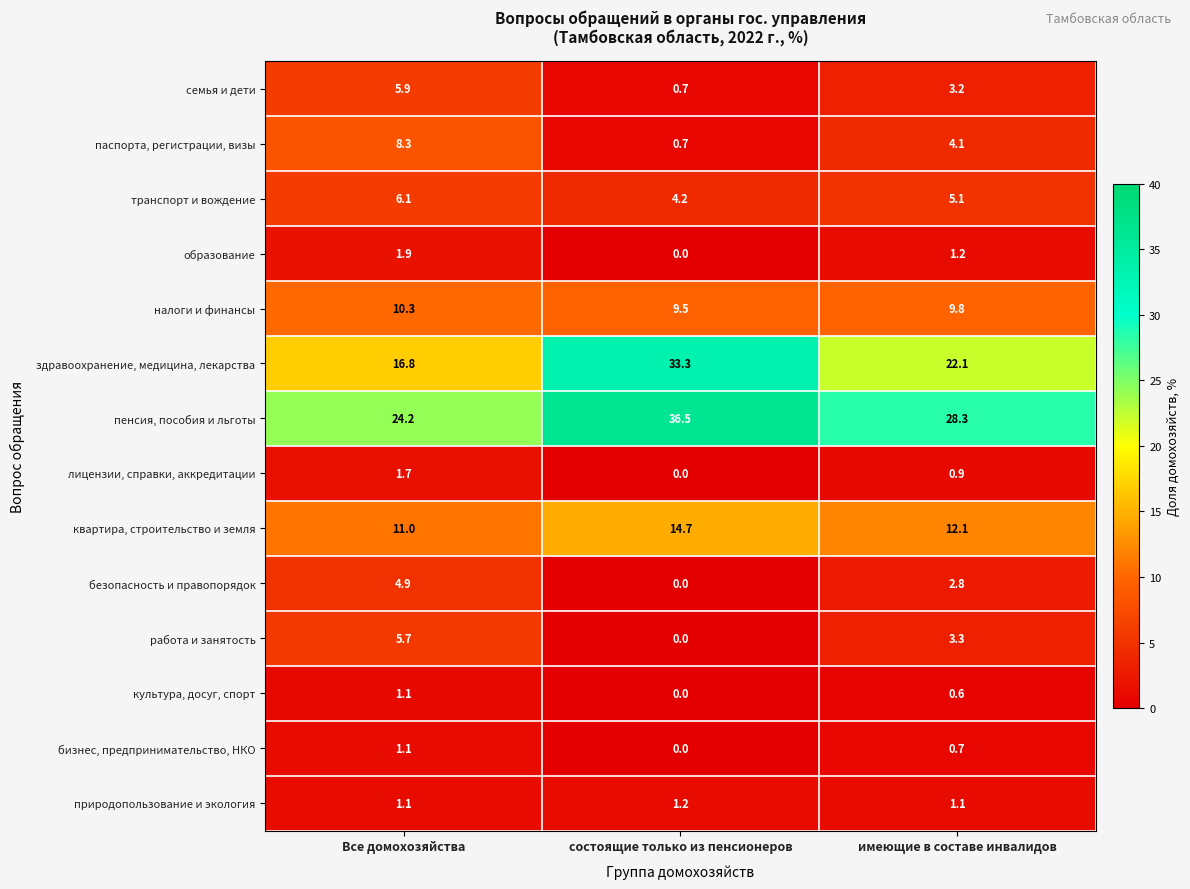

How many data points does each series have?

3